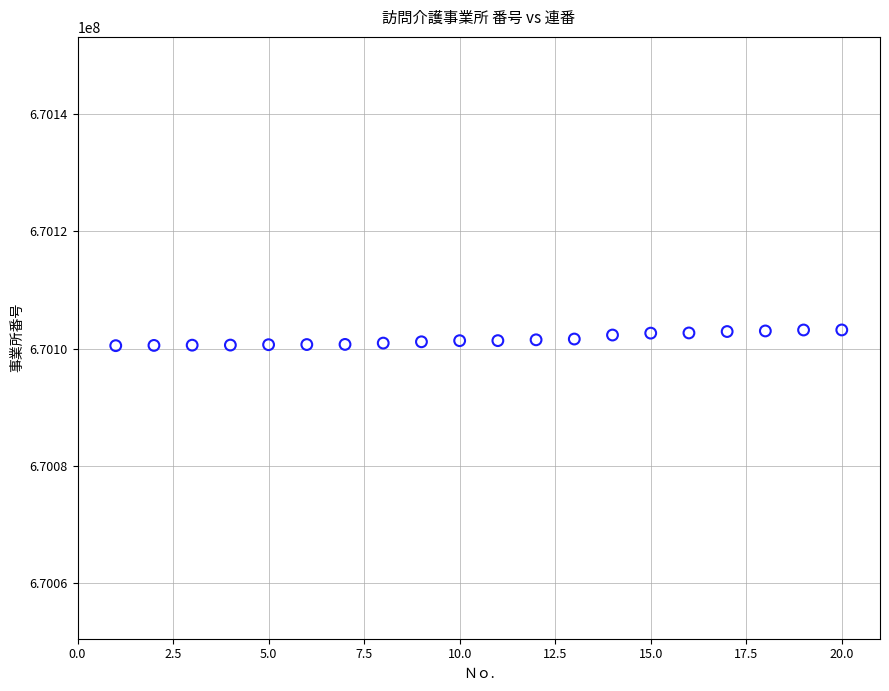

What is the range of Y values (max minus min)?

2681